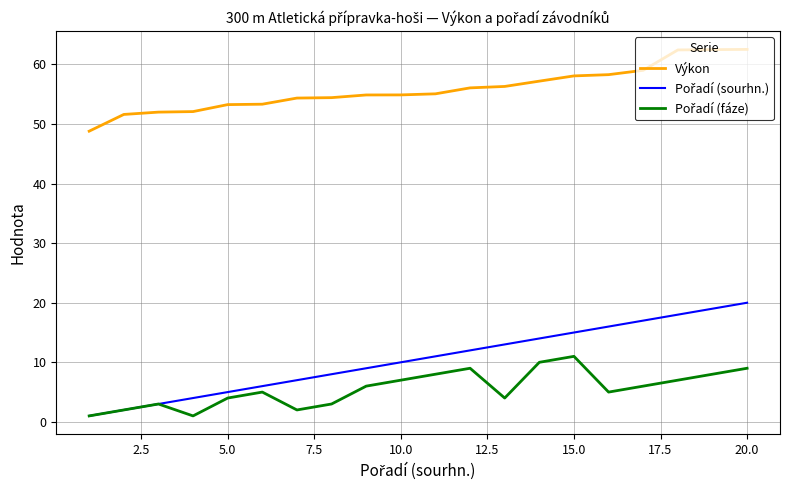

Which series has the largest total across all categories?

Výkon